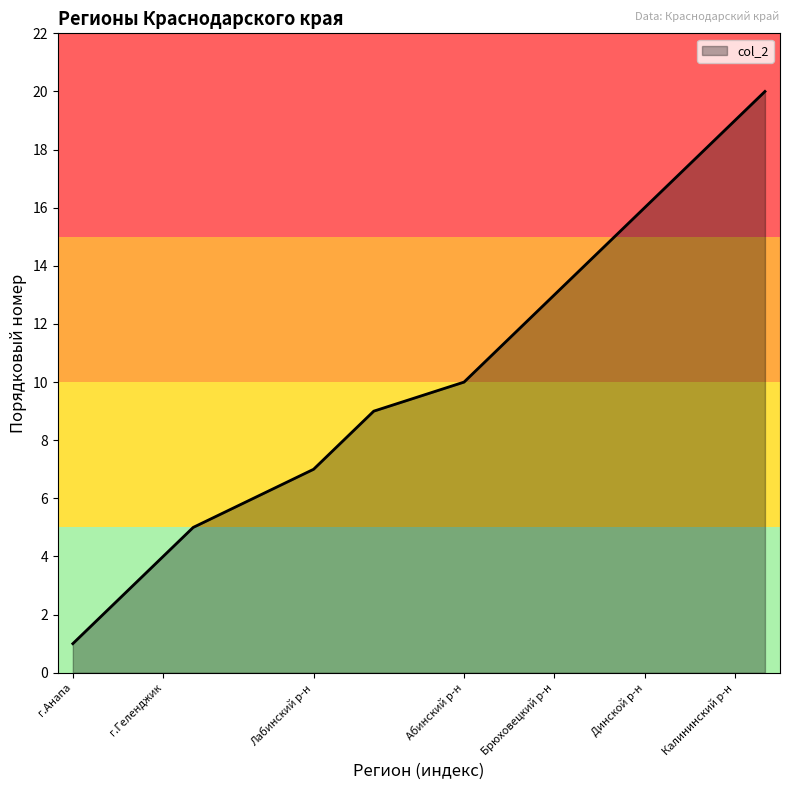

What is the difference between the maximum and minimum values?

19